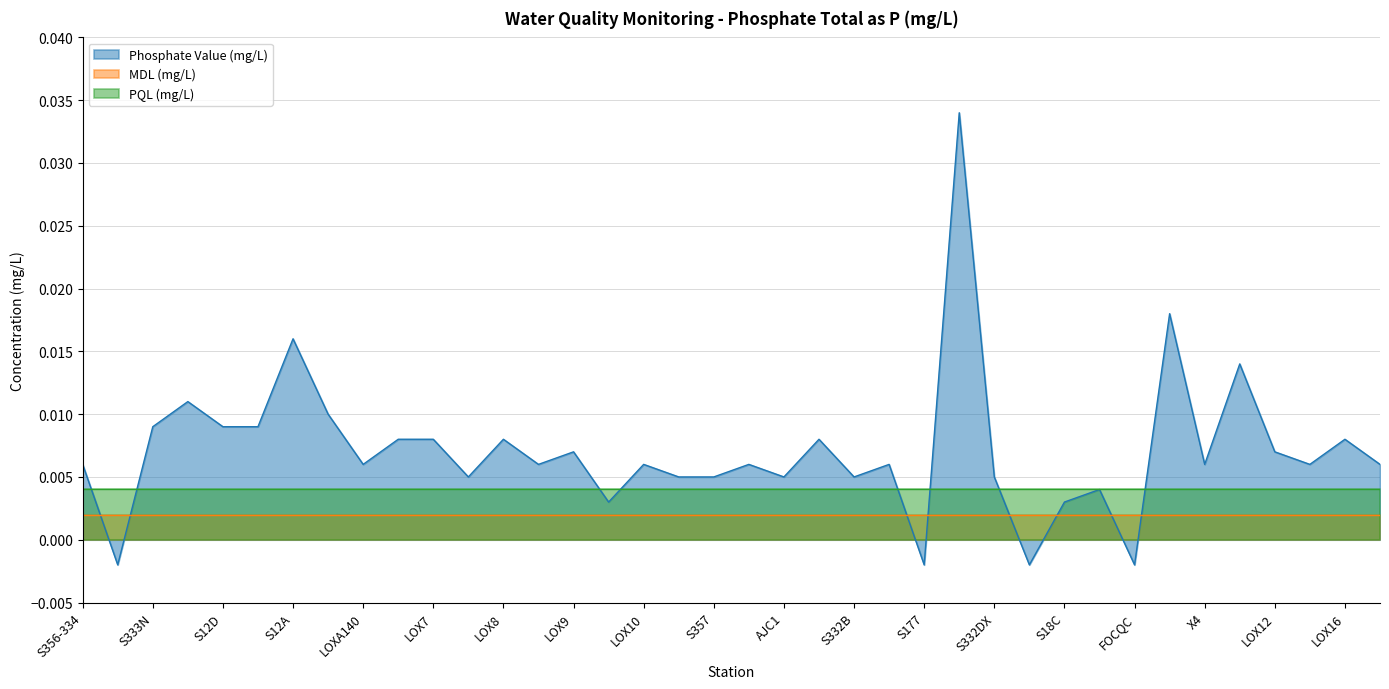

Rank the series at S333N from highest to lowest value.

Phosphate Value (mg/L), PQL (mg/L), MDL (mg/L)